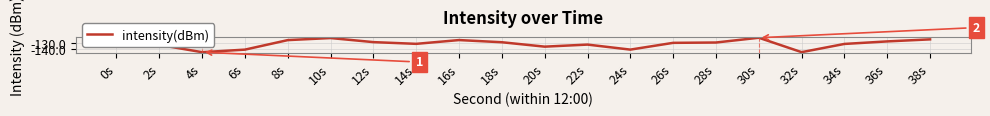

What is the difference between the maximum and minimum values?

21.6